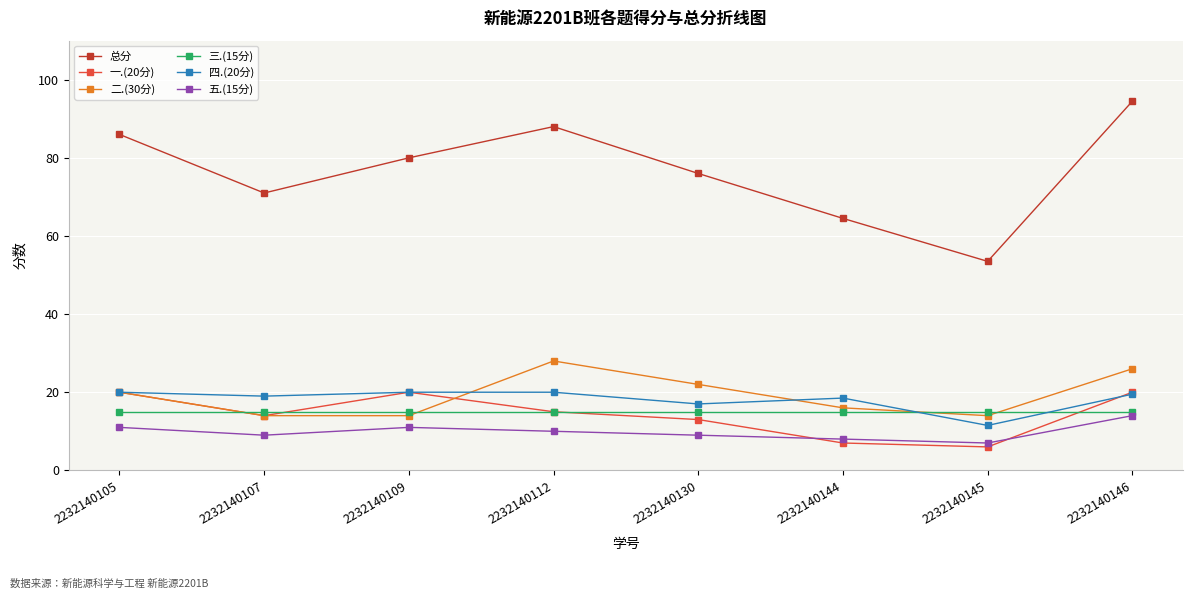

Rank the series at 2232140145 from lowest to highest value.

一.(20分), 五.(15分), 四.(20分), 二.(30分), 三.(15分), 总分